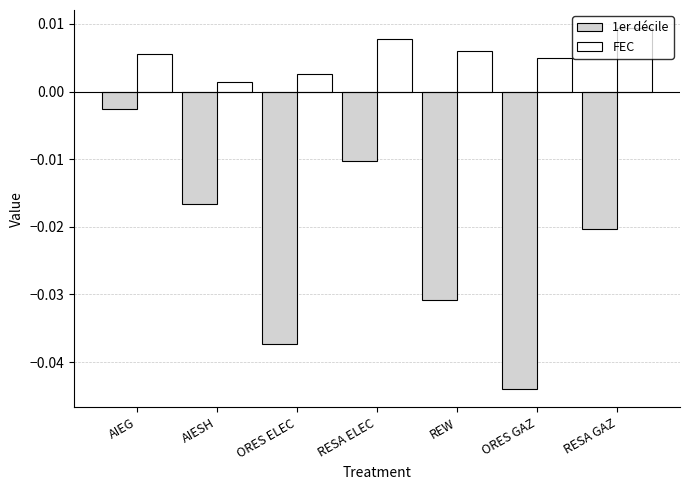

List the series in order of their peak value, highest first.

FEC, 1er décile